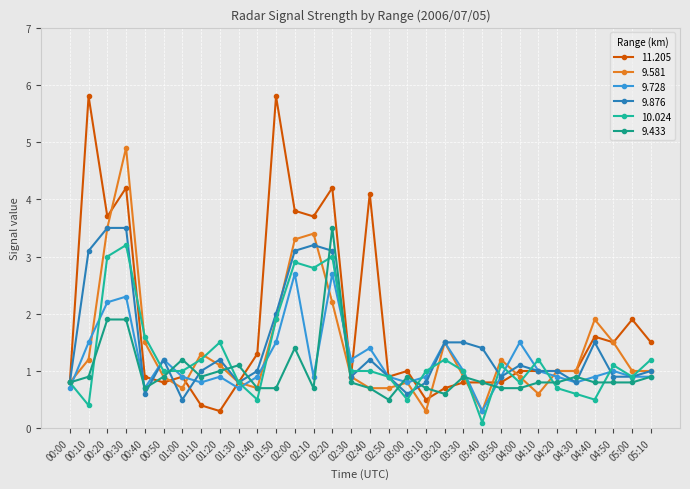

What position from the right is 02:30?

17